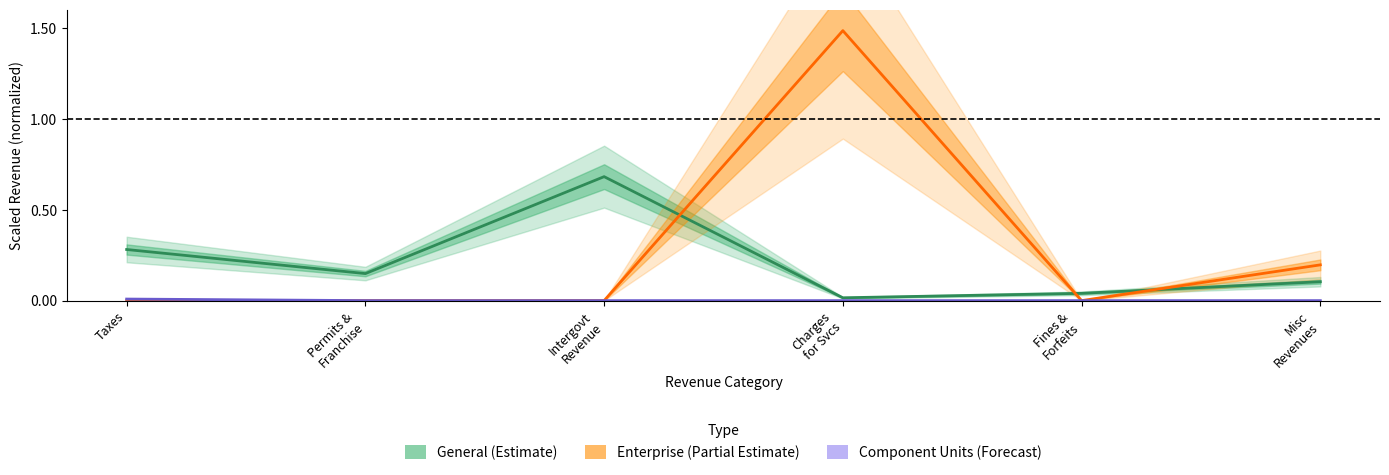

Reading left to right, transcribe all the data shown in this chart.

General: 0.3	0.1	0.7	0.0	0.0	0.1
Enterprise: 0.0	0.0	0.0	1.5	0.0	0.2
Component Units: 0.0	0.0	0.0	0.0	0.0	0.0